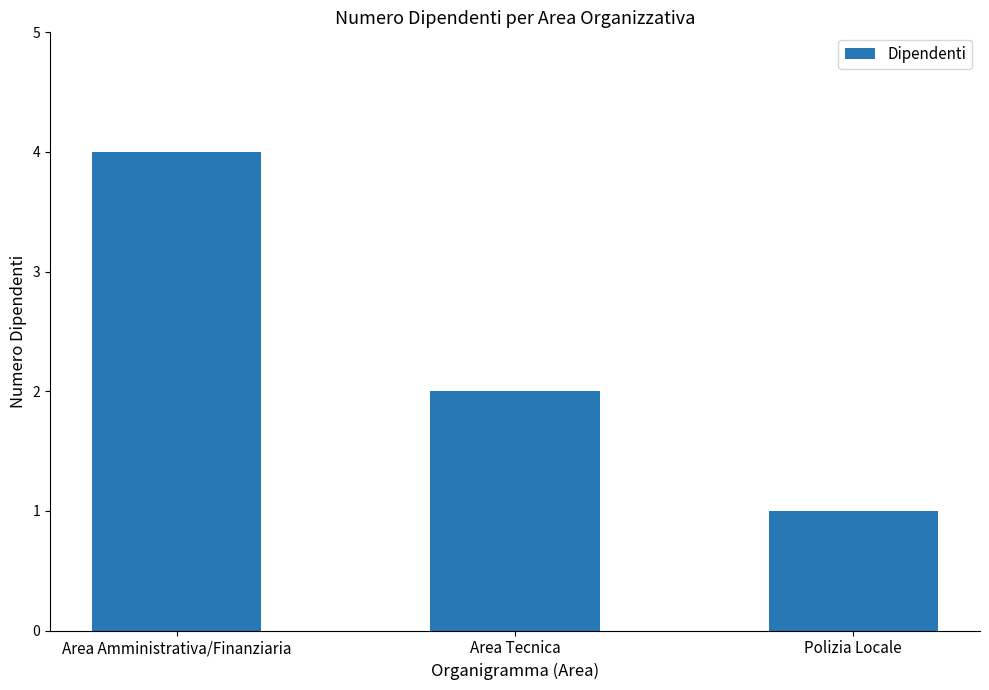

How many values are below 2?

1